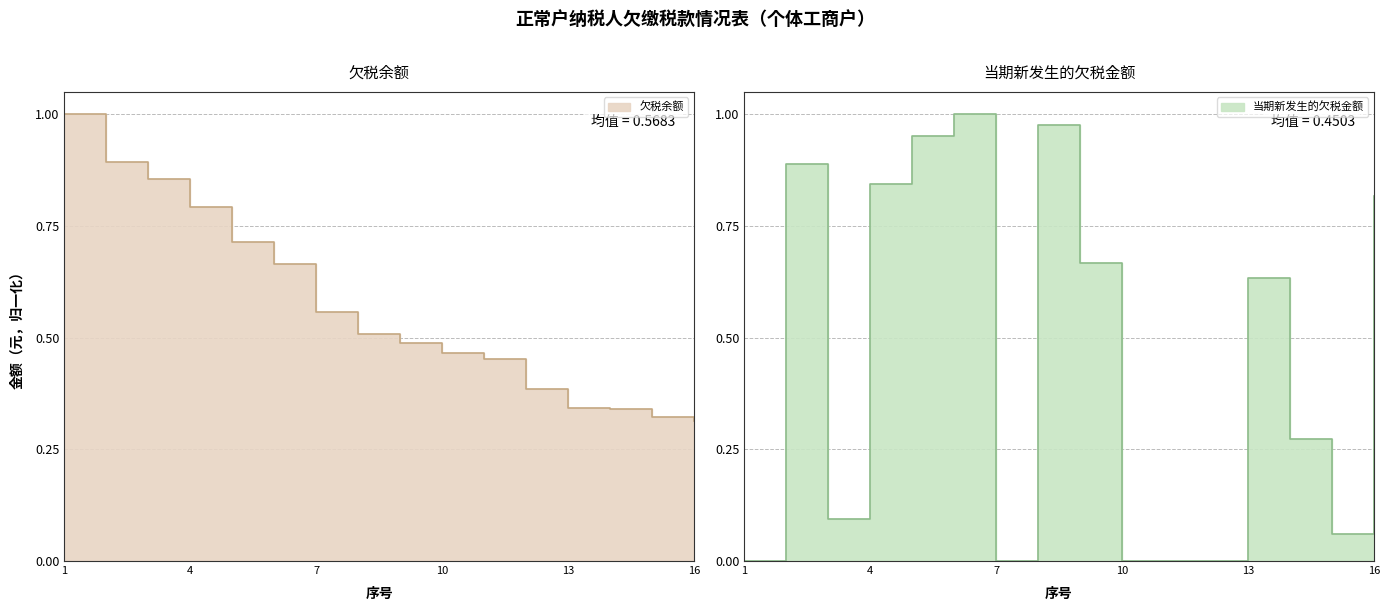

How many data points in 当期新发生的欠税金额 are above 0?

11